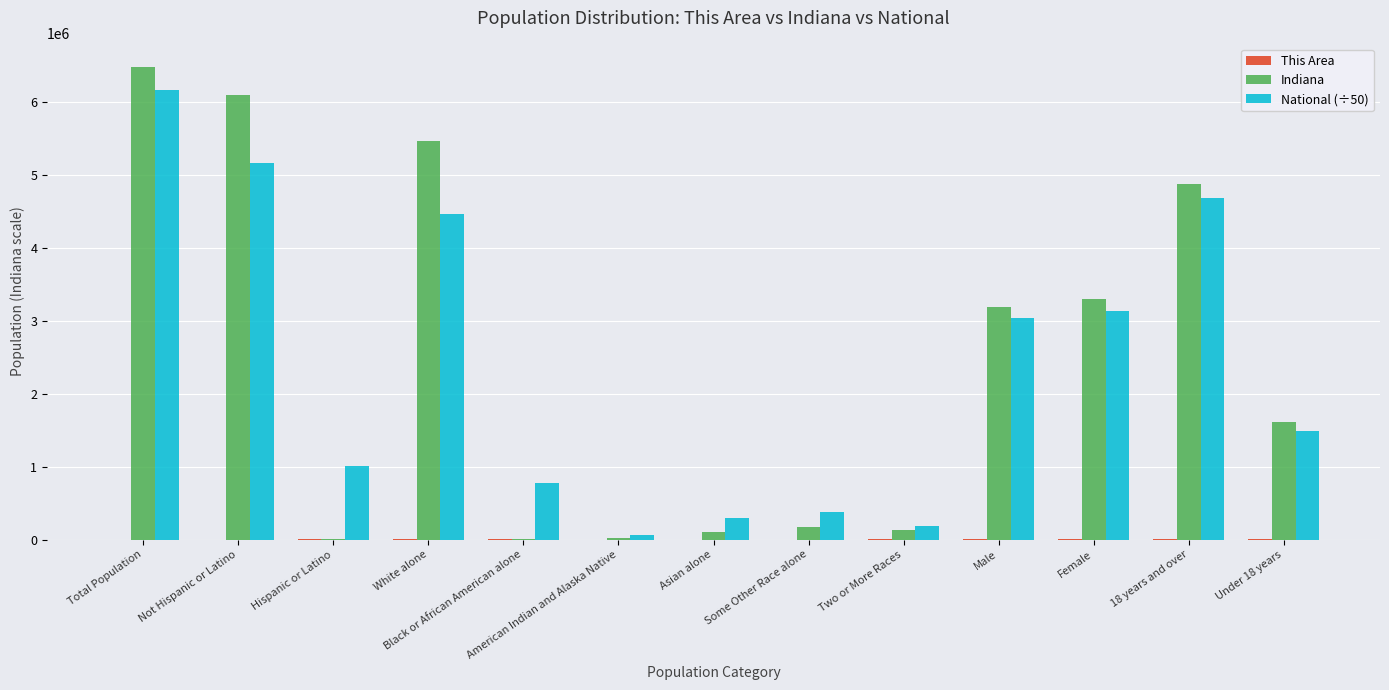

What is the greatest value displayed?

6483802.0